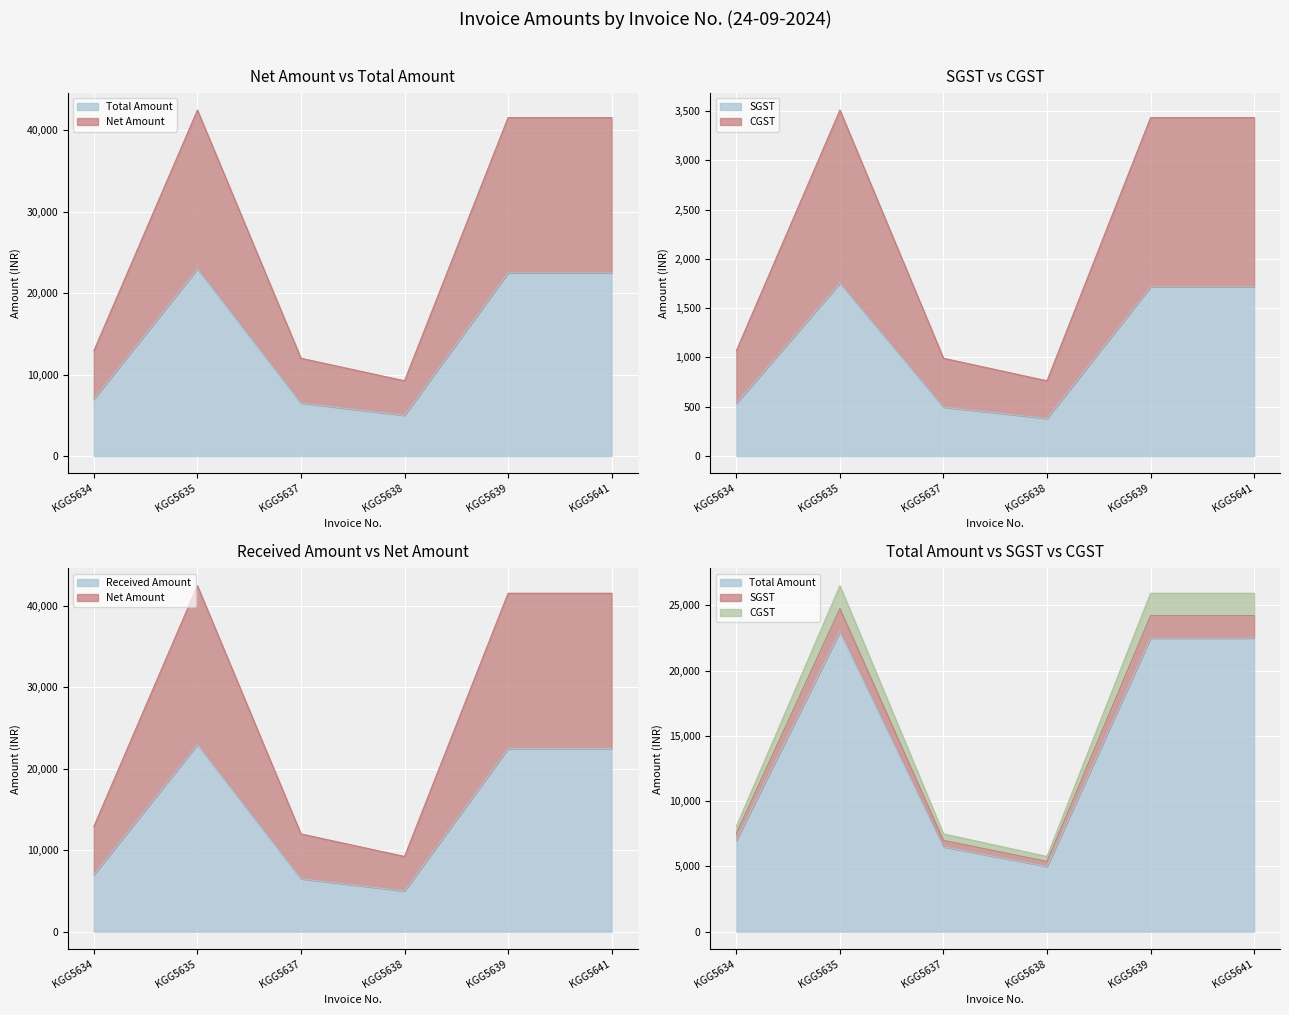

At how many categories does at least one series exceed 9193?

6